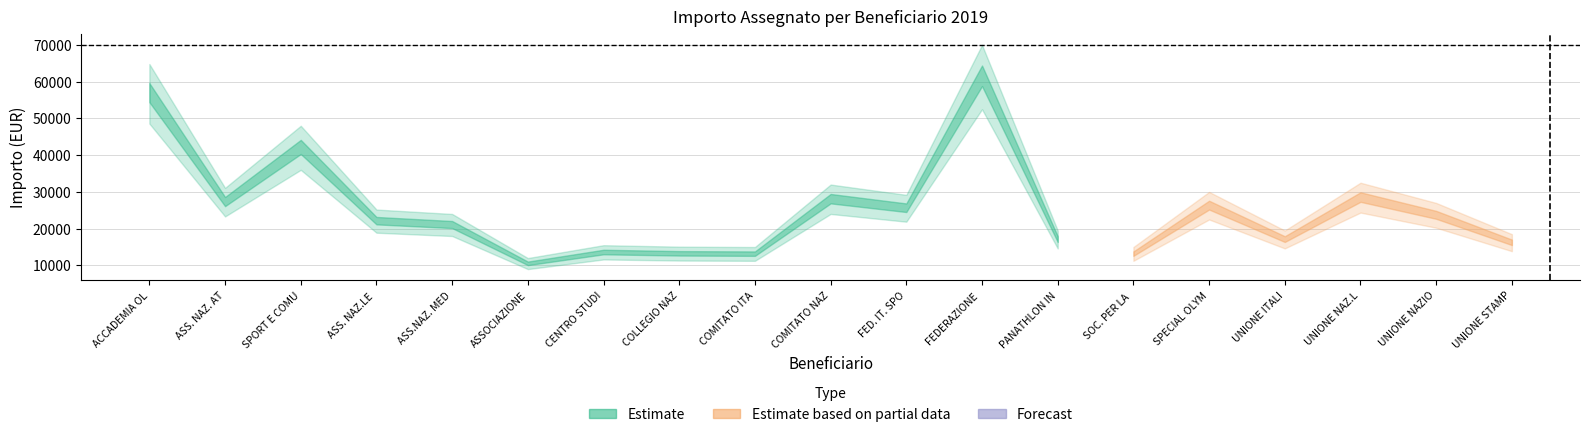

Rank the categories by Estimate value from highest to lowest.

FEDERAZIONE ITALIANA EDUCATORI FISICI, ACCADEMIA OLIMPICA NAZIONALE ITALIANA, SPORT E COMUNITA', UNIONE NAZ.LE ASSOC. SPORT. CENTENARIE, SPECIAL OLYMPICS ITALIA (SOI), COMITATO NAZIONALE ITALIANO PER IL FAIR PLAY, ASS. NAZ. ATLETI OLIMPICI AZZURRI D'ITALIA, UNIONE NAZIONALE VETERANI DELLO SPORT, FED. IT. SPORTIVA ISTITUTI ATTIVITA', ASS. NAZ.LE STELLE AL MERITO SPORTIVO, ASS.NAZ. MEDAGLIE D'ORO AL VALORE ATLETICO, UNIONE ITALIANA COLLEZIONISTI OLIMPICI, UNIONE STAMPA SPORTIVA ITALIANA, PANATHLON INTERNATIONAL, SOC. PER LA CONSULENZA, CENTRO STUDI PER L'ED. FISICA, COLLEGIO NAZ.LE PROFESSORI EDUCAZ. FISICA, COMITATO ITALIANO SPORT CONTRO DROGA, ASSOCIAZIONE PENSIONATI CONI (APEC)